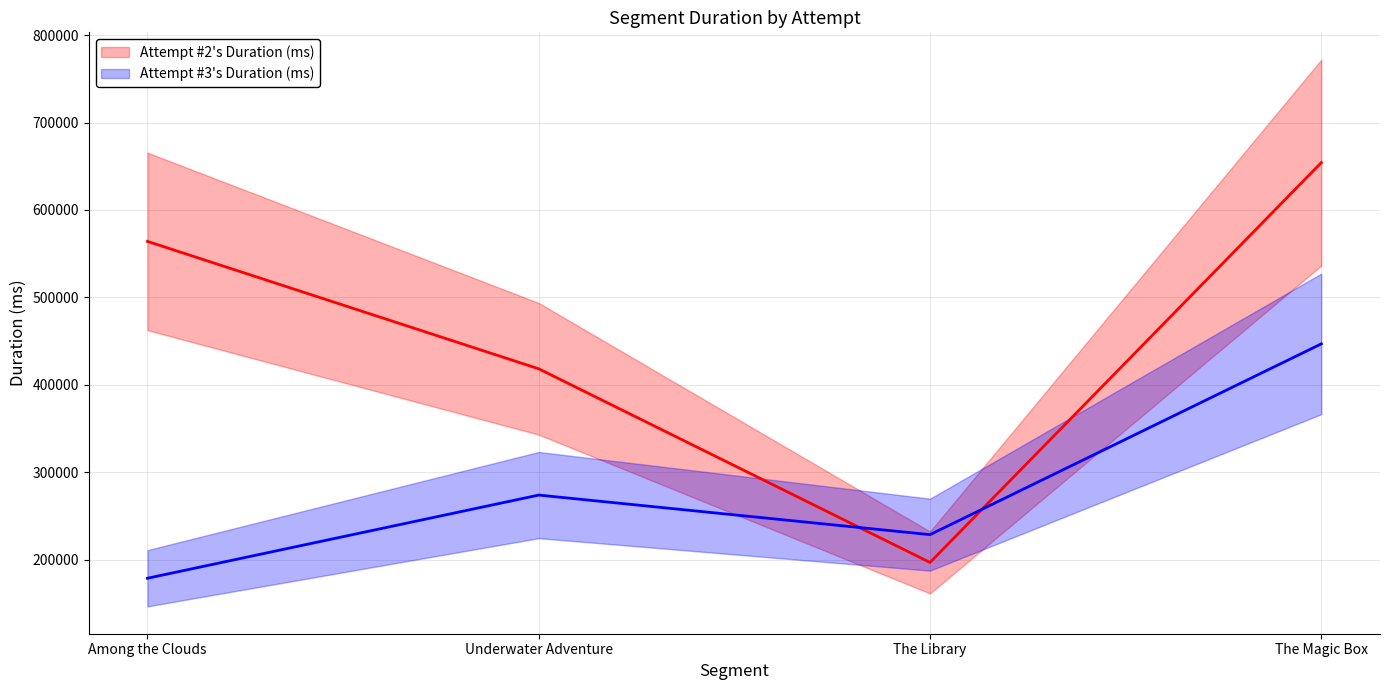

What is the average value of the Attempt #2's Duration (ms) series?

458366